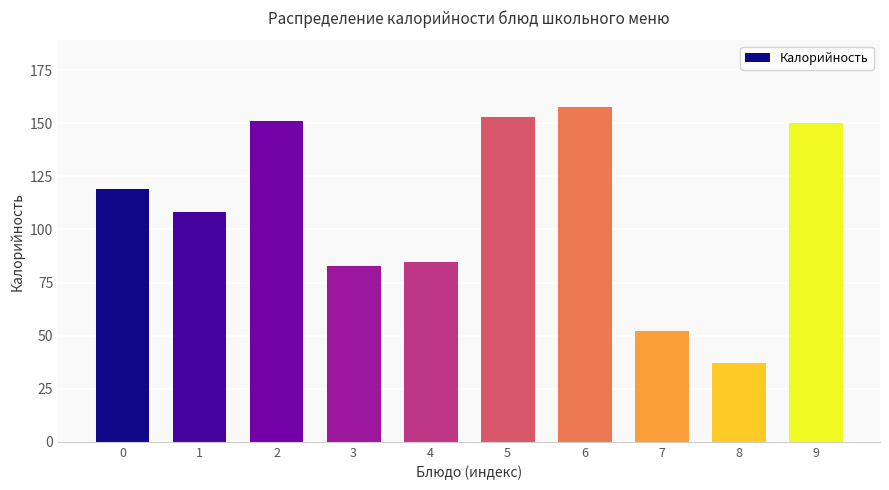

What is the change in value from 0 to 1?

-11.0